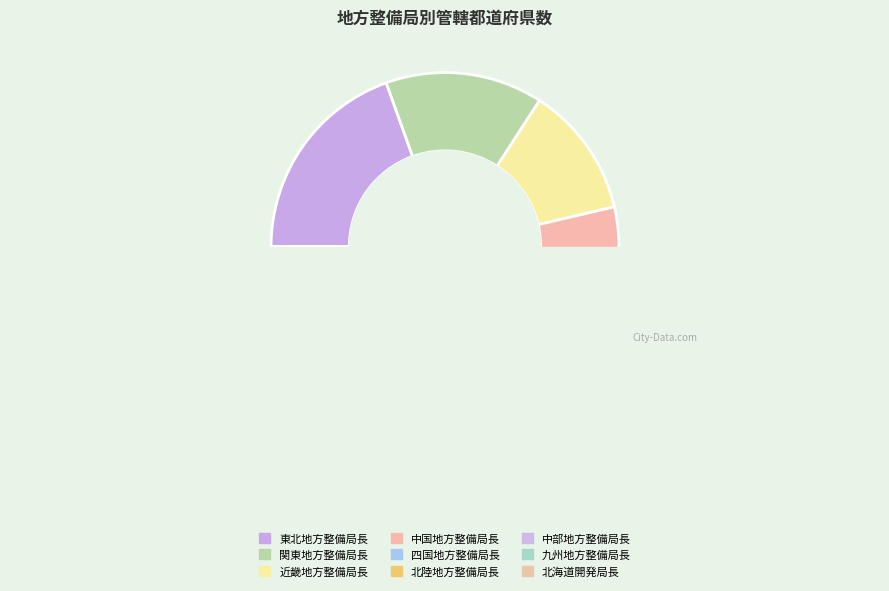

Combined, do 近畿地方整備局長 and 北陸地方整備局長 account for over 50%?

No